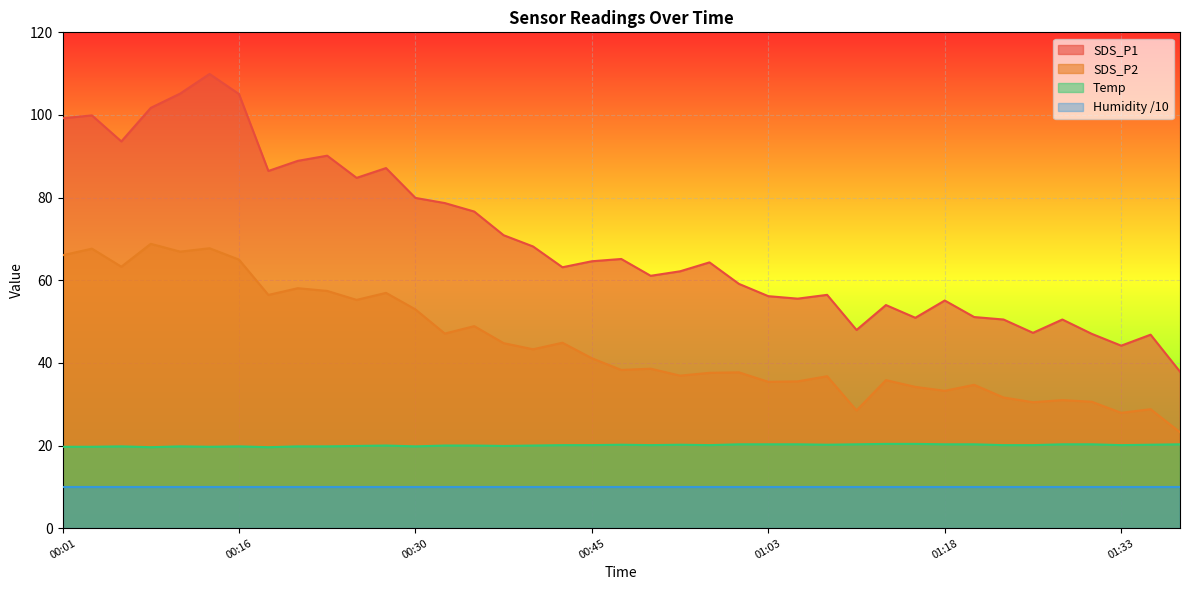

Which label corresponds to the smallest value in the chart?

00:08